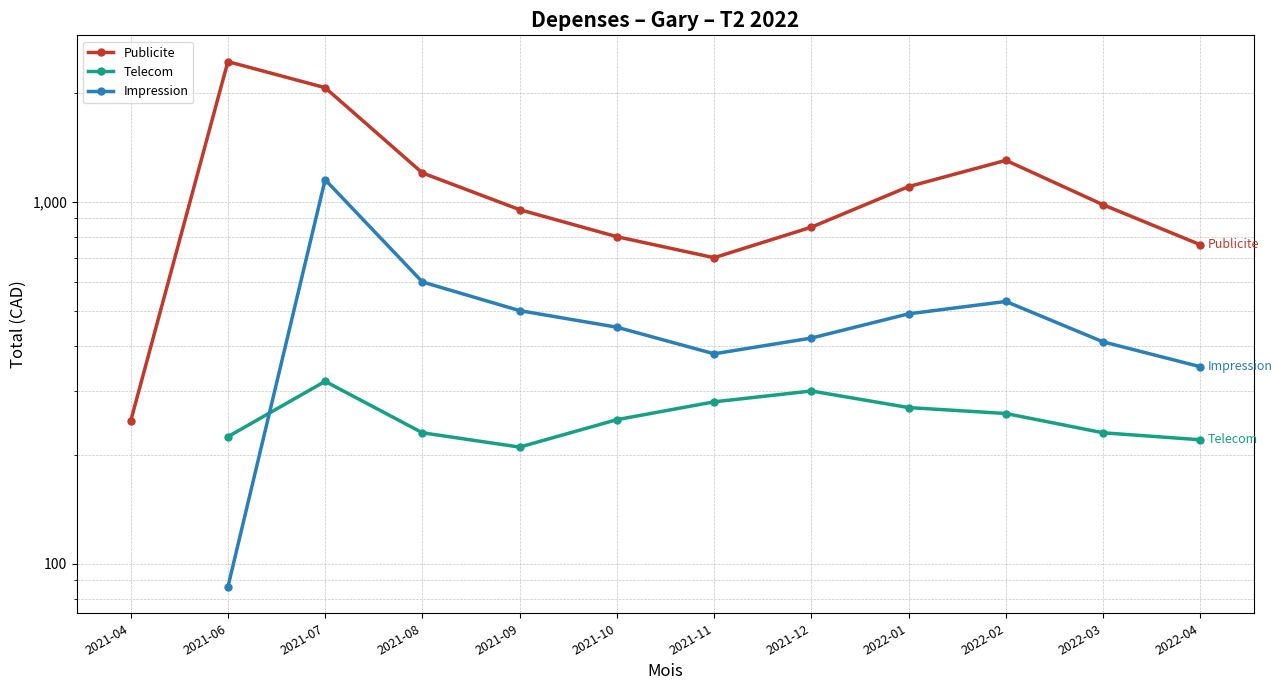

At which category does the chart reach its peak across all series?

2021-06